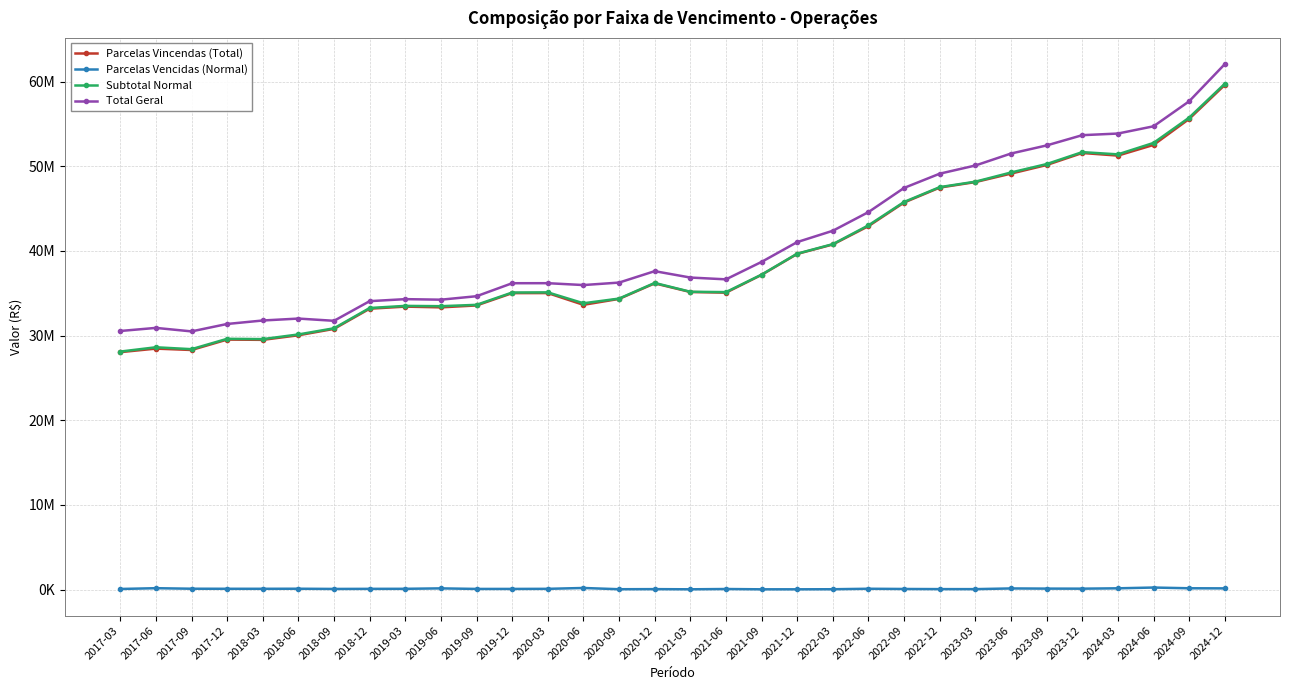

True or false: Subtotal Normal and Total Geral intersect in this chart.

False